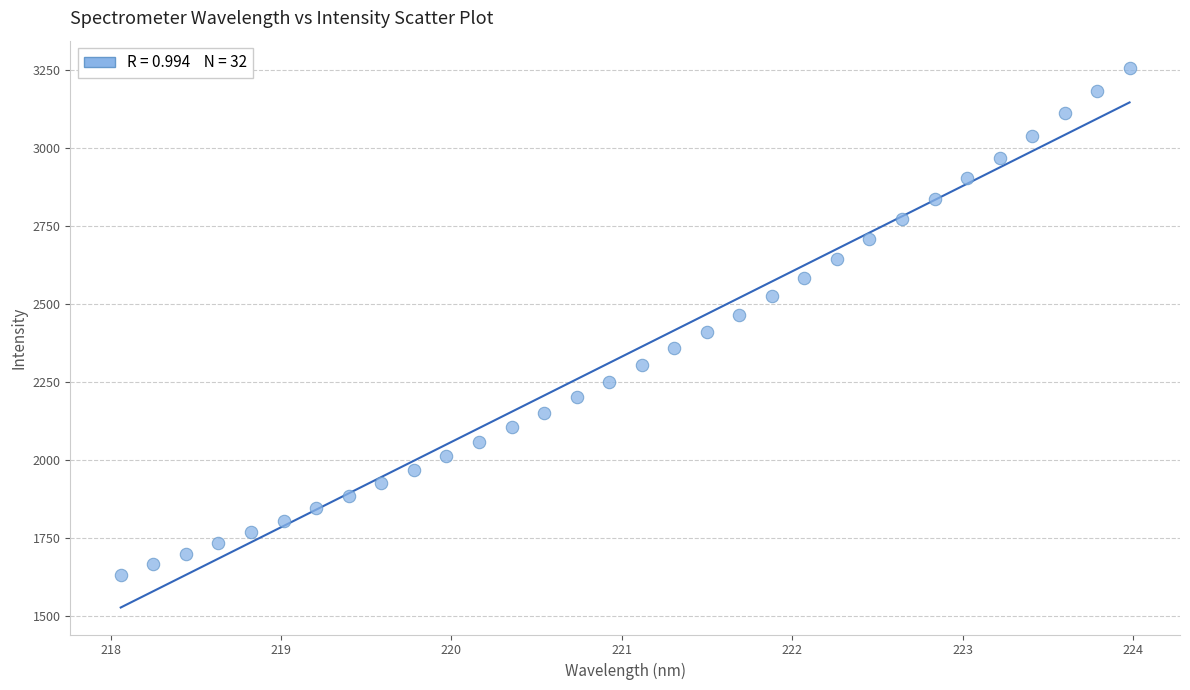

What is the range of X values (max minus min)?

5.9